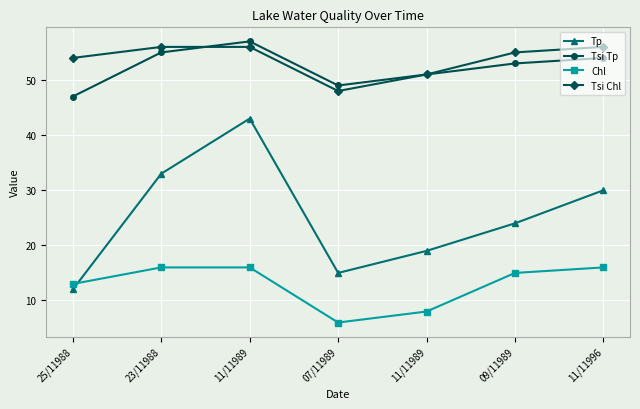

How many lines are shown in the chart?

4